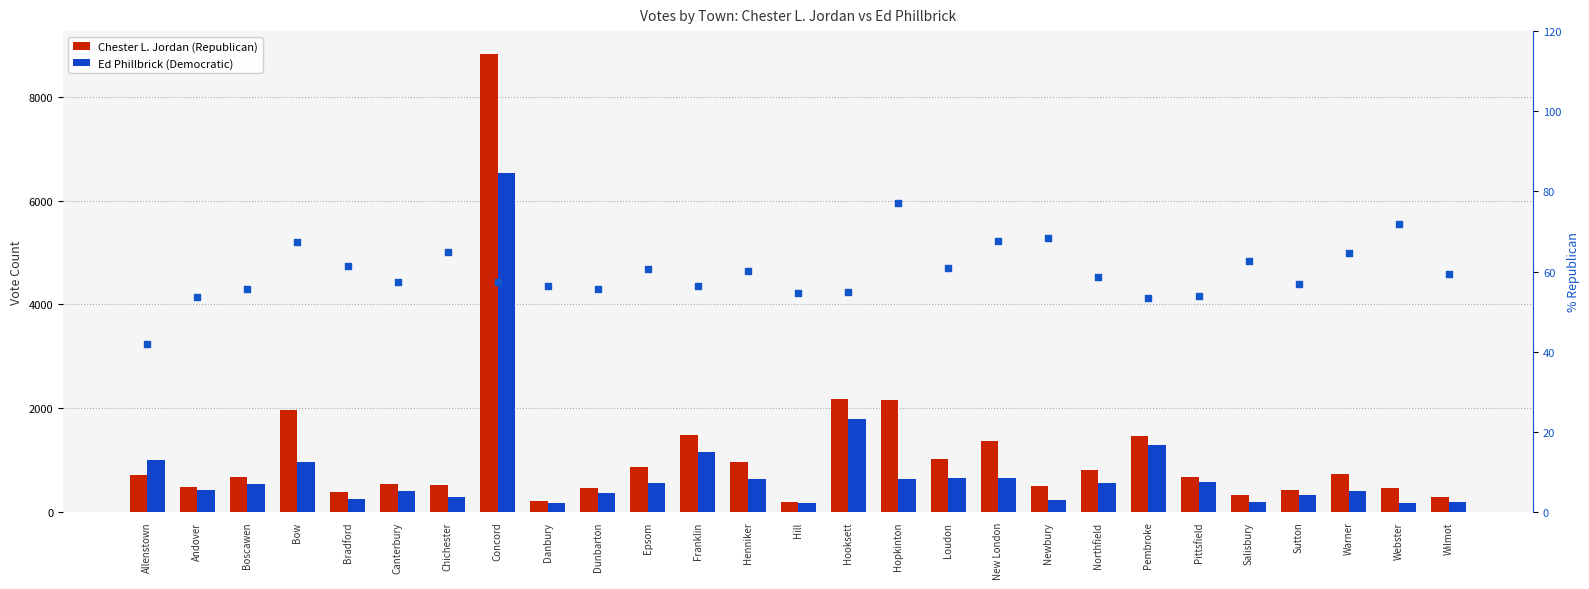

What is the total value across all series at Newbury?

809.3